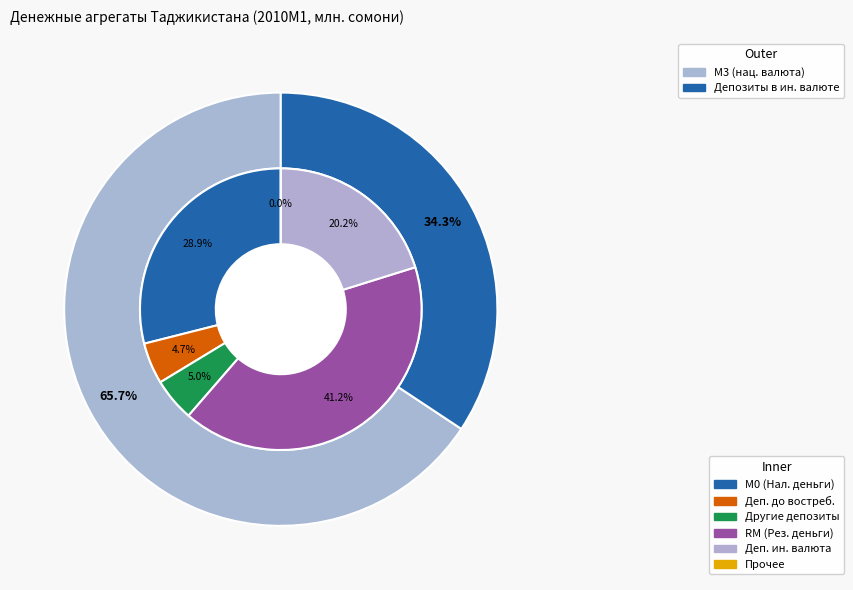

What is the change in value from Депозиты до востребования to Другие депозиты?

+10.8